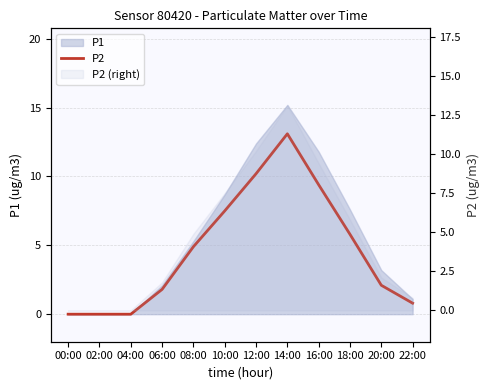

Which label corresponds to the smallest value in the chart?

00:00